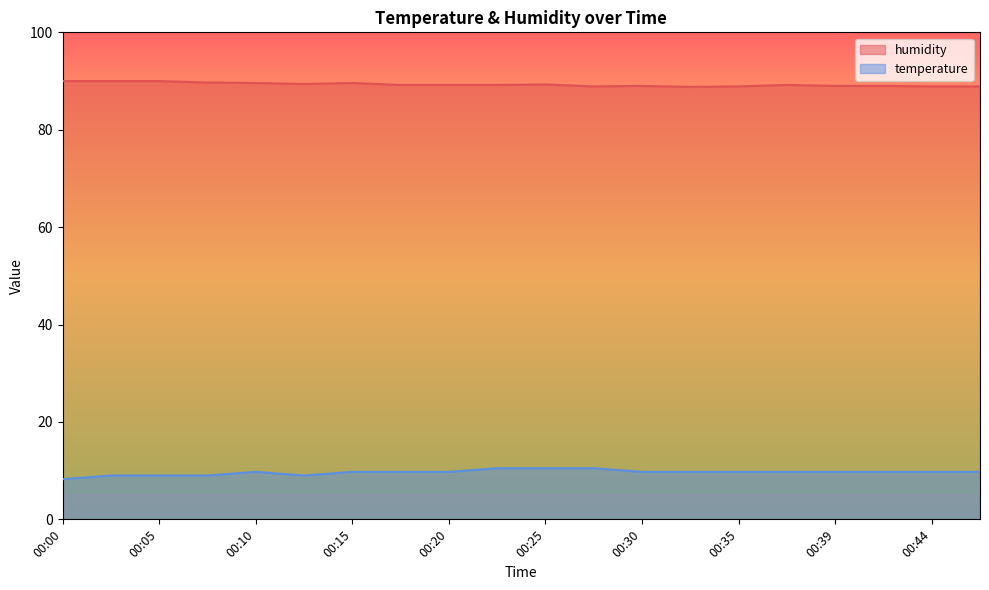

What is the total value across all series at 00:15?

99.3